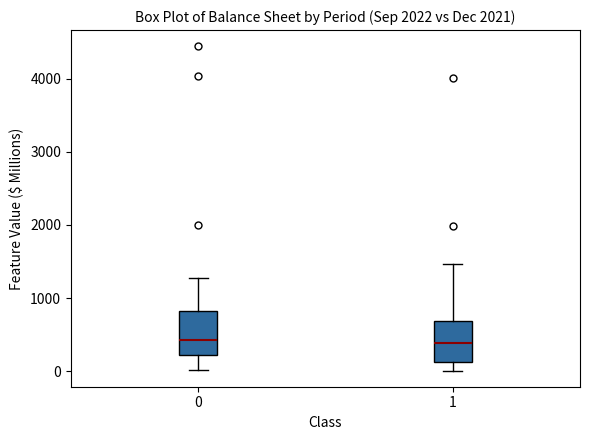

Where does the lower whisker of the box at x = 1 end on the y-axis? The values are not printed on the chart, so give them approximately, as read against the axis.

0